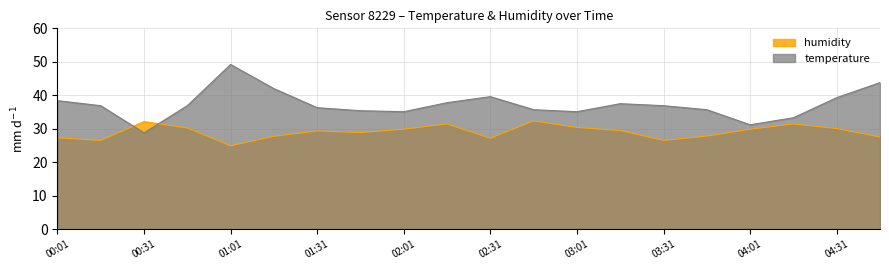

True or false: humidity has a value of 30.2 at 00:46.

True